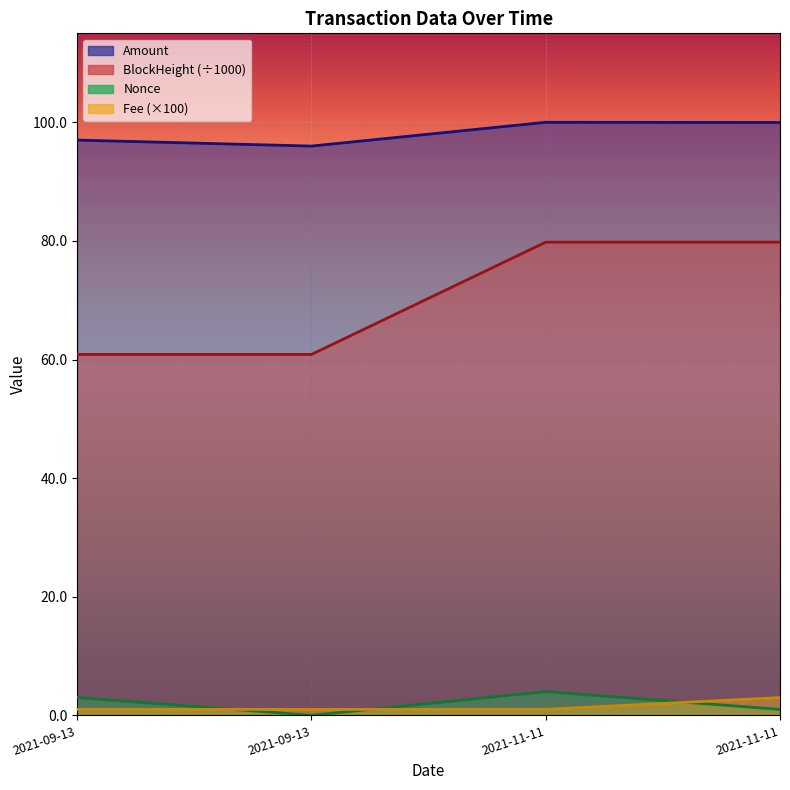

True or false: BlockHeight and Nonce cross at least once.

False